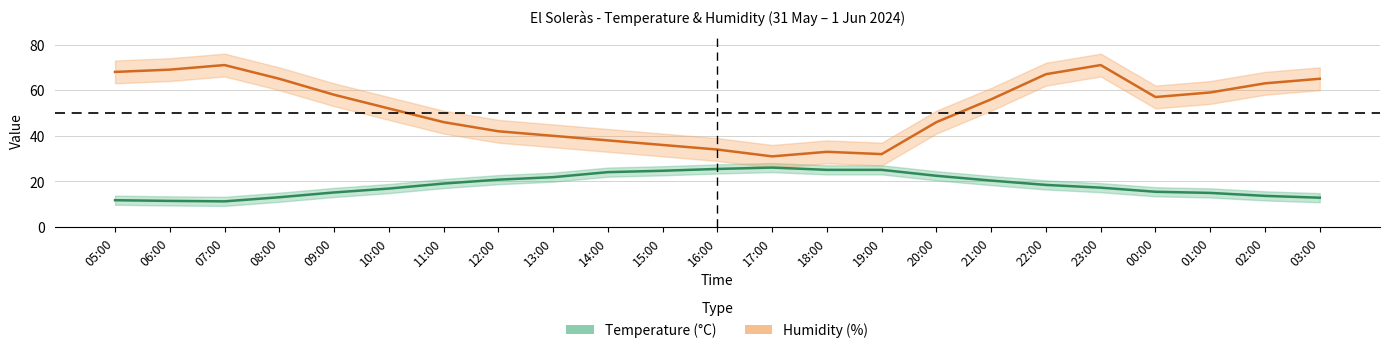

What is the label of the 2nd point from the right?

02:00